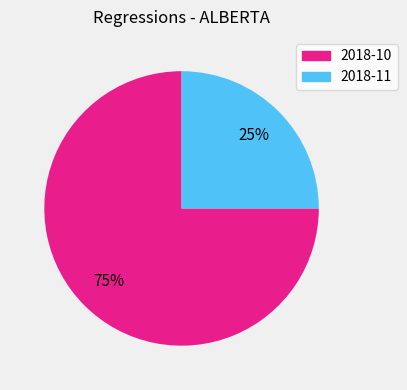

To the nearest percent, what is the combined percentage of 2018-10 and 2018-11?

100%